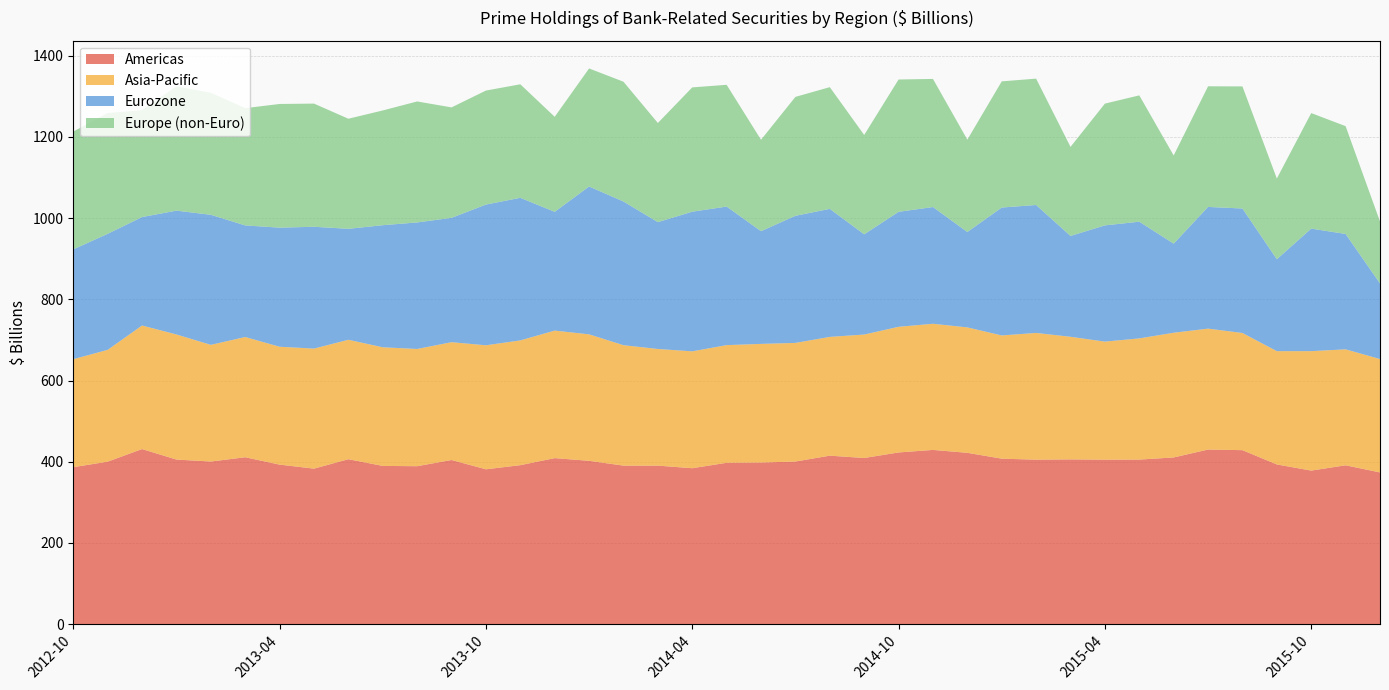

Reading left to right, what are all the values shown in this chart?

Americas: 2012-10=386.6	2012-11=400.2	2012-12=431.2	2013-01=405.4	2013-02=400.5	2013-03=411.0	2013-04=392.9	2013-05=383.0	2013-06=406.2	2013-07=389.7	2013-08=389.0	2013-09=404.3	2013-10=381.4	2013-11=391.5	2013-12=408.9	2014-01=402.3	2014-02=390.4	2014-03=390.4	2014-04=384.0	2014-05=397.4	2014-06=398.1	2014-07=400.5	2014-08=414.9	2014-09=409.2	2014-10=422.8	2014-11=429.1	2014-12=422.0	2015-01=407.5	2015-02=405.1	2015-03=405.7	2015-04=405.1	2015-05=405.3	2015-06=410.5	2015-07=430.0	2015-08=428.5	2015-09=393.3	2015-10=378.2	2015-11=391.2	2015-12=373.6
Asia-Pacific: 2012-10=266.0	2012-11=275.4	2012-12=304.3	2013-01=308.1	2013-02=287.4	2013-03=296.2	2013-04=290.3	2013-05=295.7	2013-06=294.2	2013-07=292.2	2013-08=288.8	2013-09=290.1	2013-10=305.4	2013-11=307.3	2013-12=314.1	2014-01=311.5	2014-02=296.6	2014-03=287.3	2014-04=287.9	2014-05=289.8	2014-06=292.2	2014-07=292.1	2014-08=292.6	2014-09=304.1	2014-10=309.5	2014-11=310.7	2014-12=308.9	2015-01=303.5	2015-02=312.1	2015-03=302.0	2015-04=290.8	2015-05=298.5	2015-06=307.2	2015-07=297.8	2015-08=288.6	2015-09=279.0	2015-10=294.2	2015-11=285.6	2015-12=279.3
Eurozone: 2012-10=270.5	2012-11=285.8	2012-12=267.1	2013-01=305.0	2013-02=320.3	2013-03=274.9	2013-04=293.3	2013-05=300.0	2013-06=273.3	2013-07=300.7	2013-08=311.6	2013-09=306.3	2013-10=346.6	2013-11=351.2	2013-12=292.5	2014-01=364.2	2014-02=353.9	2014-03=312.4	2014-04=344.0	2014-05=341.3	2014-06=277.6	2014-07=313.1	2014-08=315.3	2014-09=246.8	2014-10=283.2	2014-11=287.5	2014-12=234.9	2015-01=315.1	2015-02=315.1	2015-03=248.4	2015-04=286.3	2015-05=287.5	2015-06=219.4	2015-07=299.8	2015-08=306.6	2015-09=226.4	2015-10=301.8	2015-11=284.2	2015-12=186.2
Europe (non-Euro): 2012-10=290.2	2012-11=297.5	2012-12=263.2	2013-01=306.1	2013-02=300.3	2013-03=288.8	2013-04=304.6	2013-05=303.4	2013-06=271.1	2013-07=282.6	2013-08=298.0	2013-09=272.0	2013-10=280.8	2013-11=279.6	2013-12=234.1	2014-01=290.7	2014-02=295.0	2014-03=244.2	2014-04=306.2	2014-05=299.9	2014-06=225.2	2014-07=292.9	2014-08=299.8	2014-09=244.8	2014-10=325.9	2014-11=315.5	2014-12=227.5	2015-01=310.8	2015-02=311.2	2015-03=219.3	2015-04=299.9	2015-05=311.1	2015-06=217.2	2015-07=297.1	2015-08=300.7	2015-09=198.8	2015-10=284.6	2015-11=265.5	2015-12=152.6